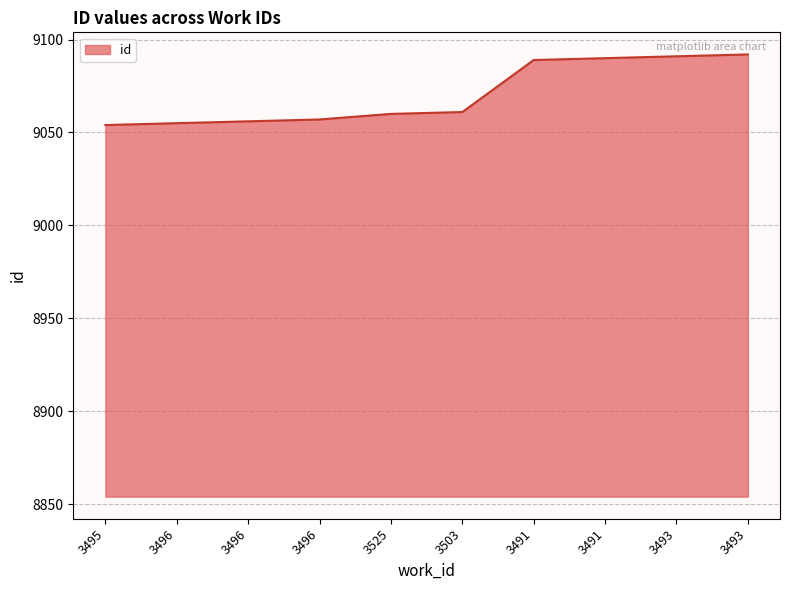

Is this an area chart (filled region under the line)?

Yes